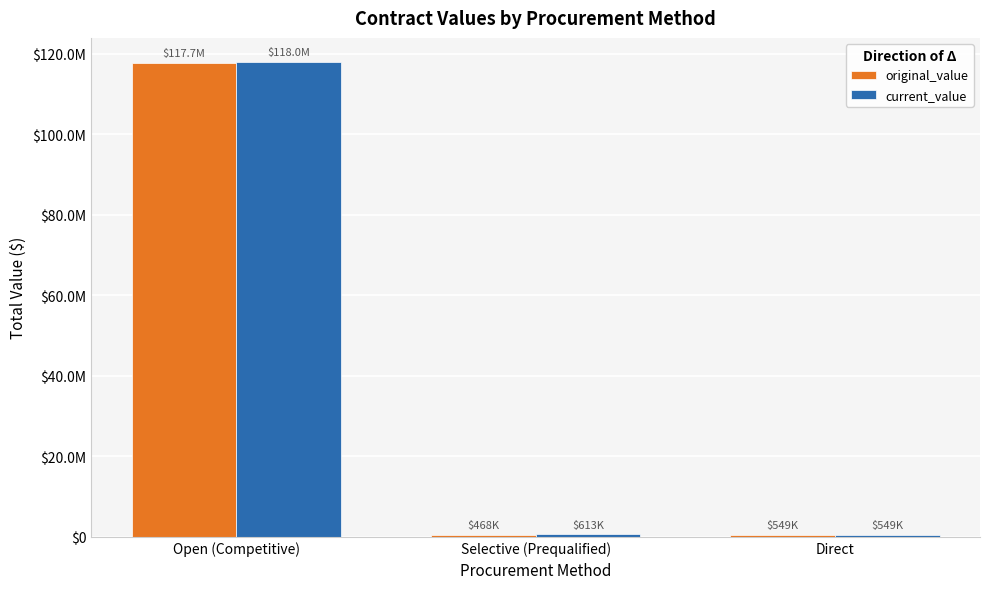

The original_value series shows 191766764.4 at Open (Competitive). True or false?

False